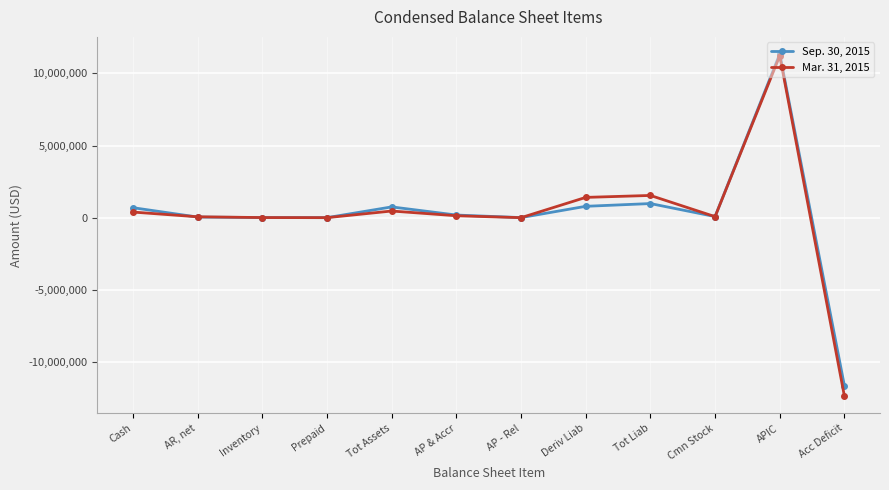

At Tot Assets, list the series in order from largest to smallest.

Sep. 30, 2015, Mar. 31, 2015